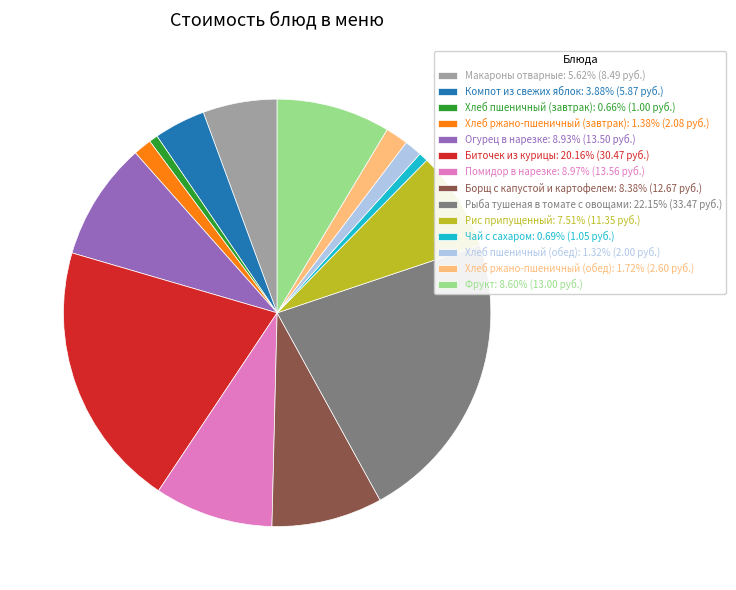

Do Хлеб пшеничный (обед): 1.32% (2.00 руб.) and Макароны отварные: 5.62% (8.49 руб.) together represent more than half of the pie?

No